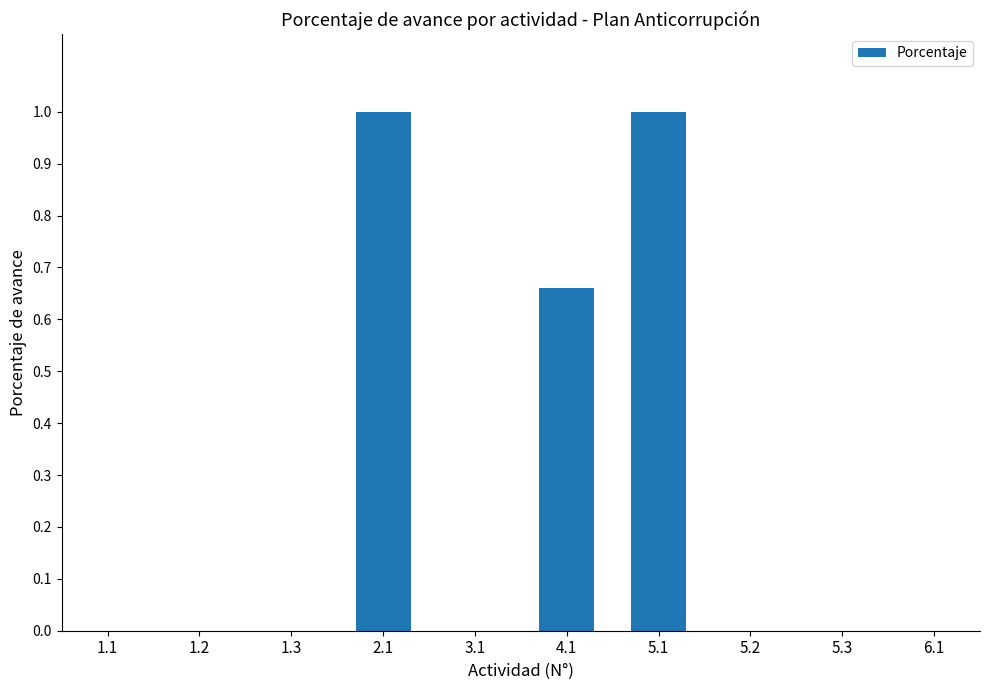

What is the change in value from 4.1 to 6.1?

-0.7